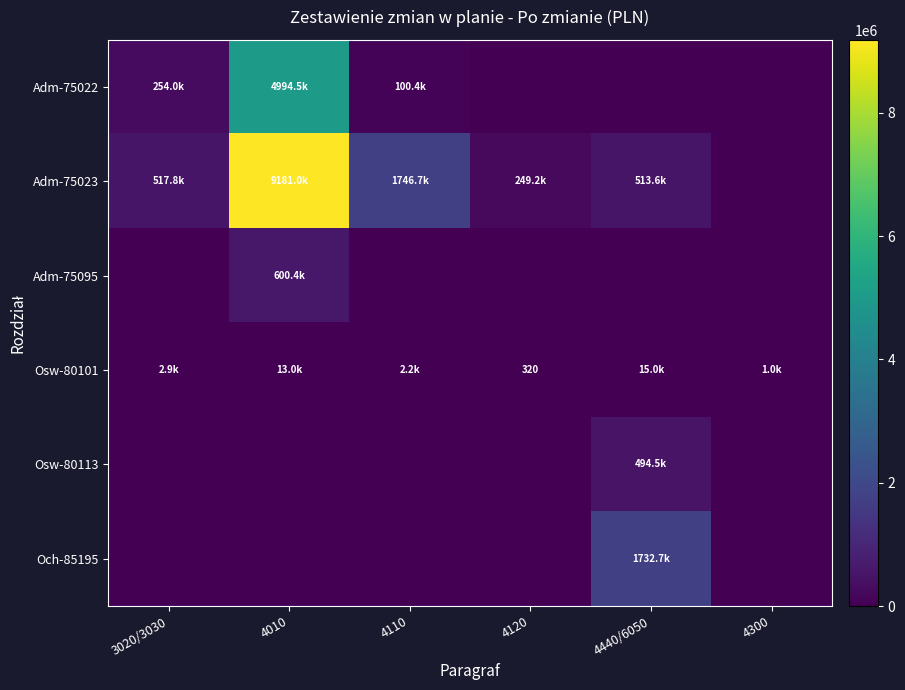

True or false: Och-85195 has a value of 601890.2 at 4300.

False